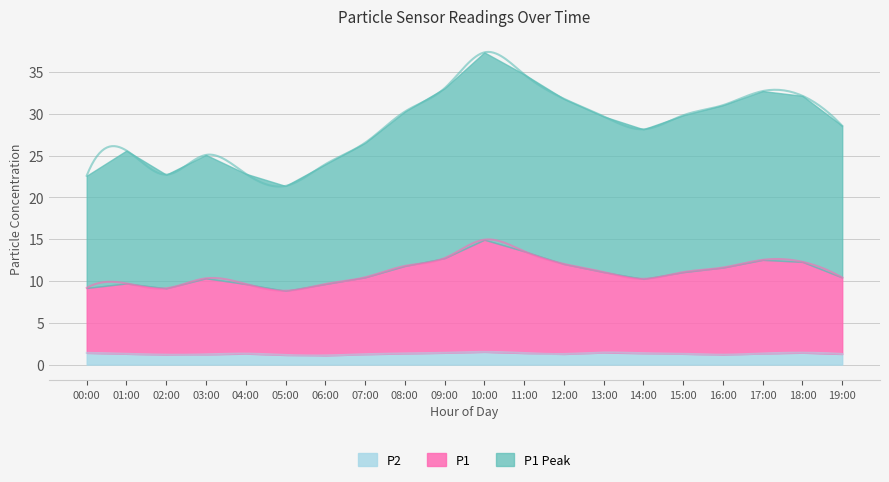

What is the difference between the maximum and second lowest values in the P2 series?

0.4